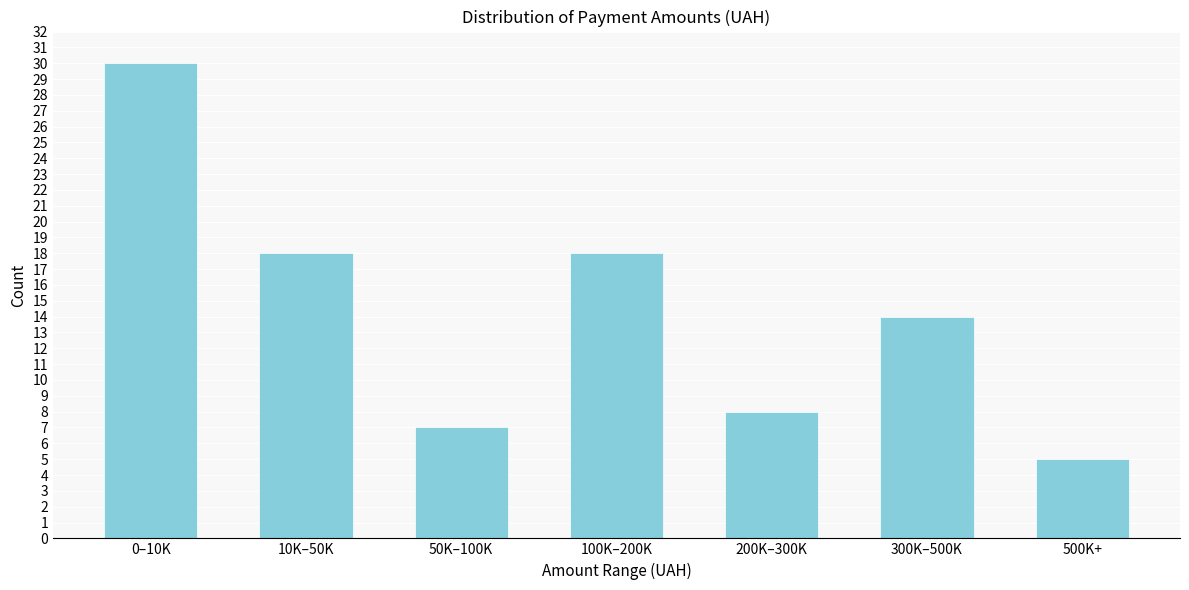

Reading left to right, list all the values displayed in this chart.

30	18	7	18	8	14	5